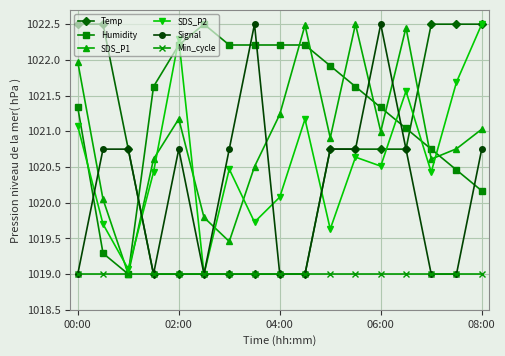

Which series has the largest total across all categories?

Humidity